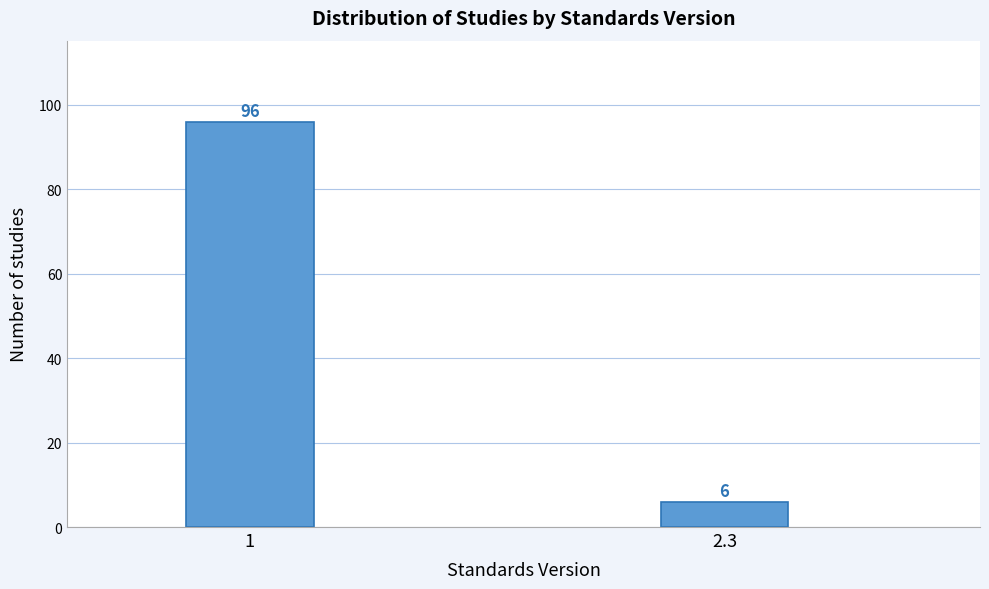

Reading left to right, extract all data points from this chart.

1=96	2.3=6